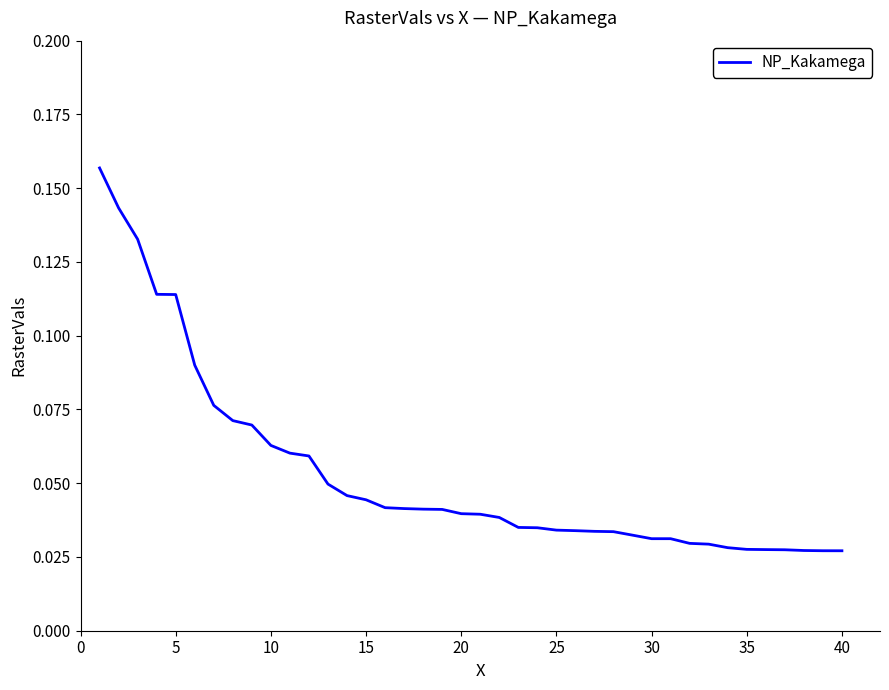

At which label is the value closest to 0?

40